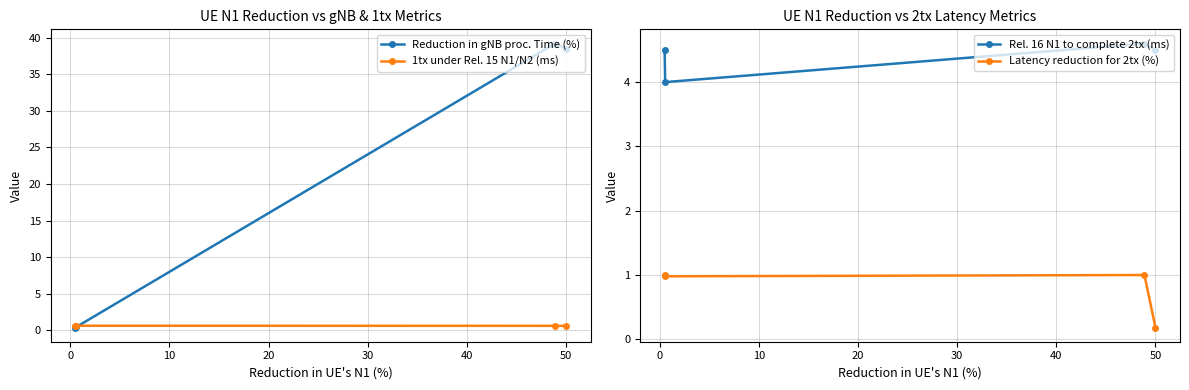

How many 1tx under Rel. 15 N1/N2 (ms) values are between 0 and 1?

4